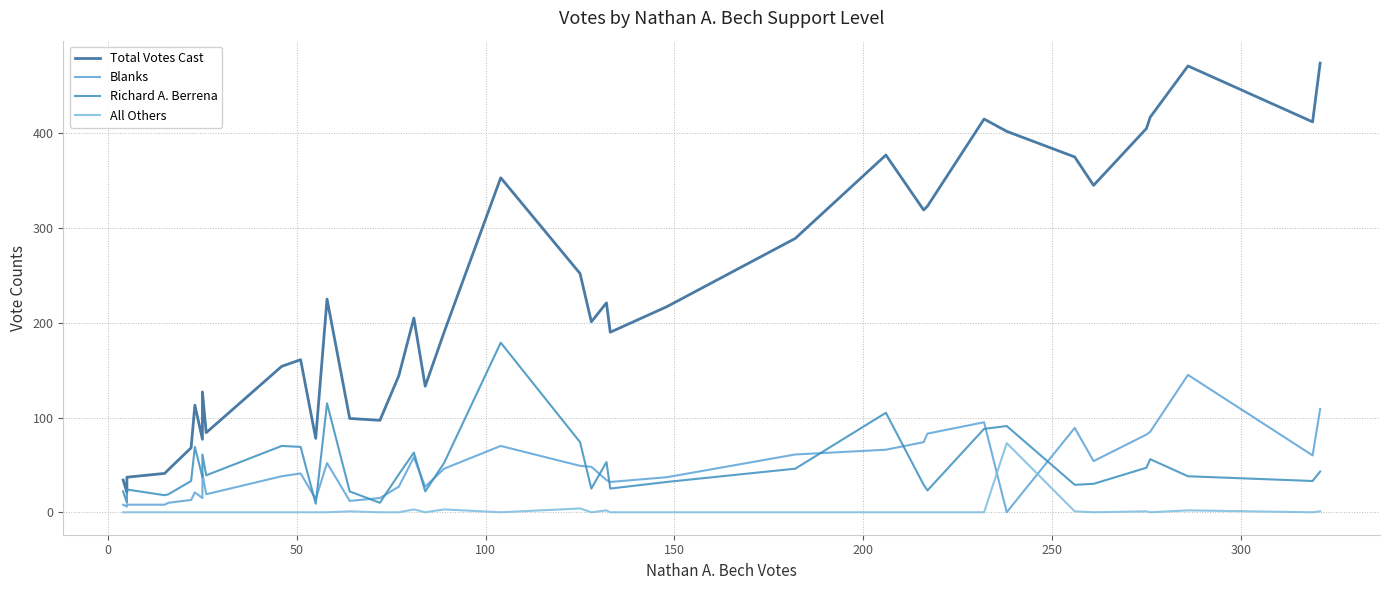

True or false: All Others and Richard A. Berrena intersect in this chart.

False